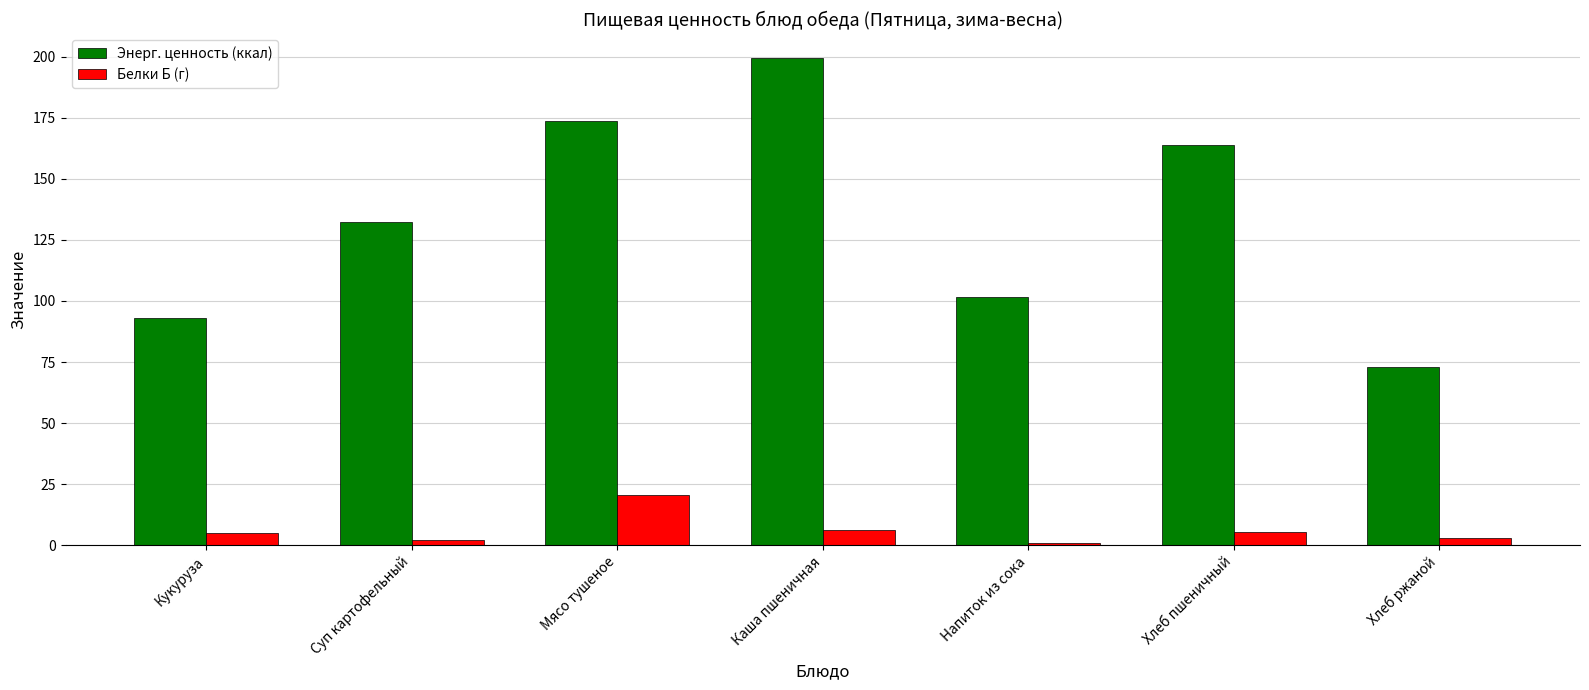

At which category is the sum across all series the highest?

Каша пшеничная